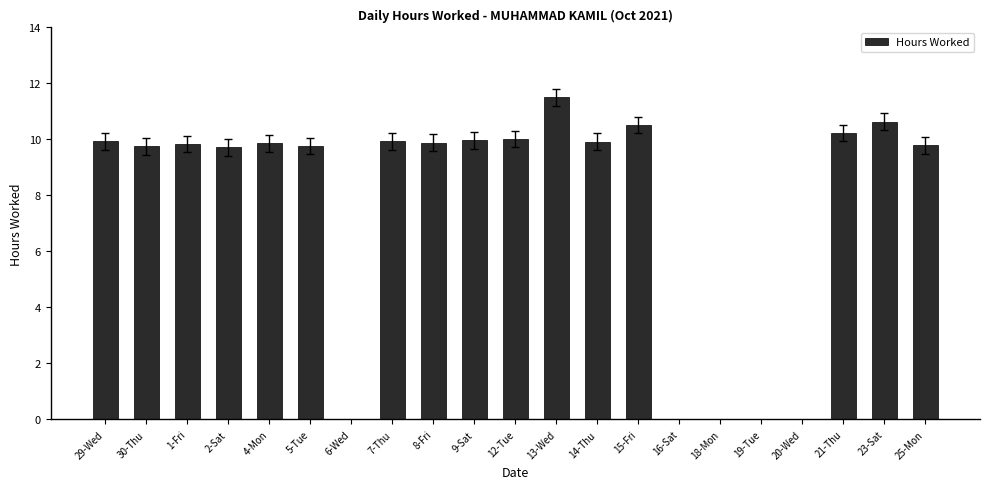

What is the sum of all values?

161.3